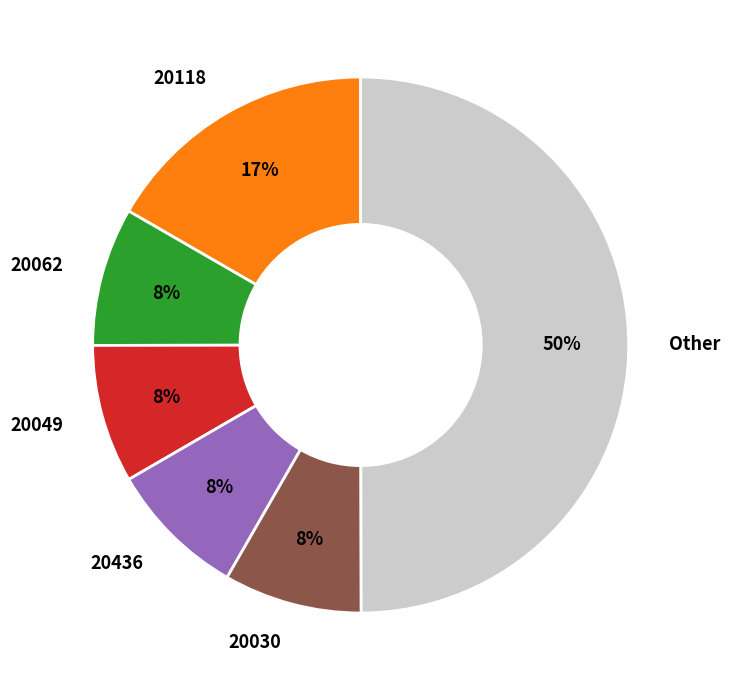

How many segments does this pie chart have?

6